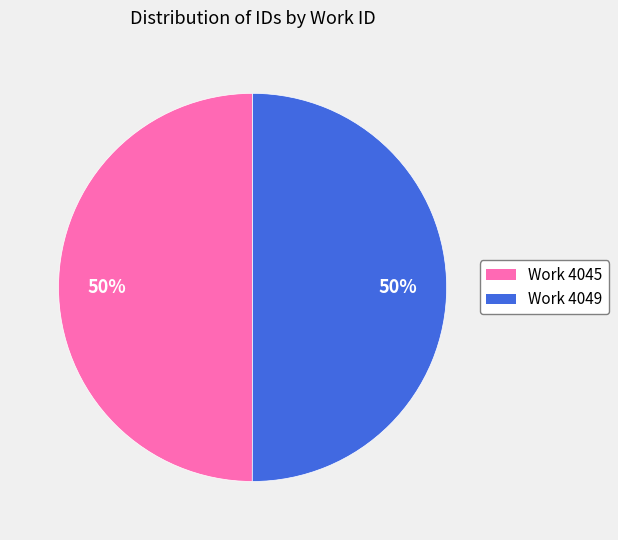

What percentage is the Work 4045 slice, to the nearest percent?

50%